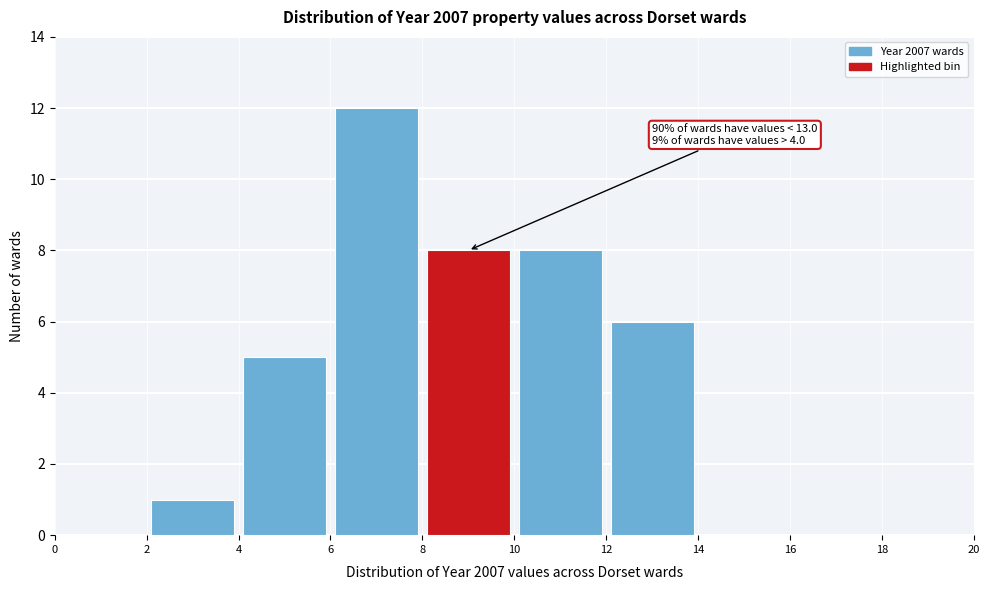

Over which range of the x-axis is the bar tallest?

6 to 8